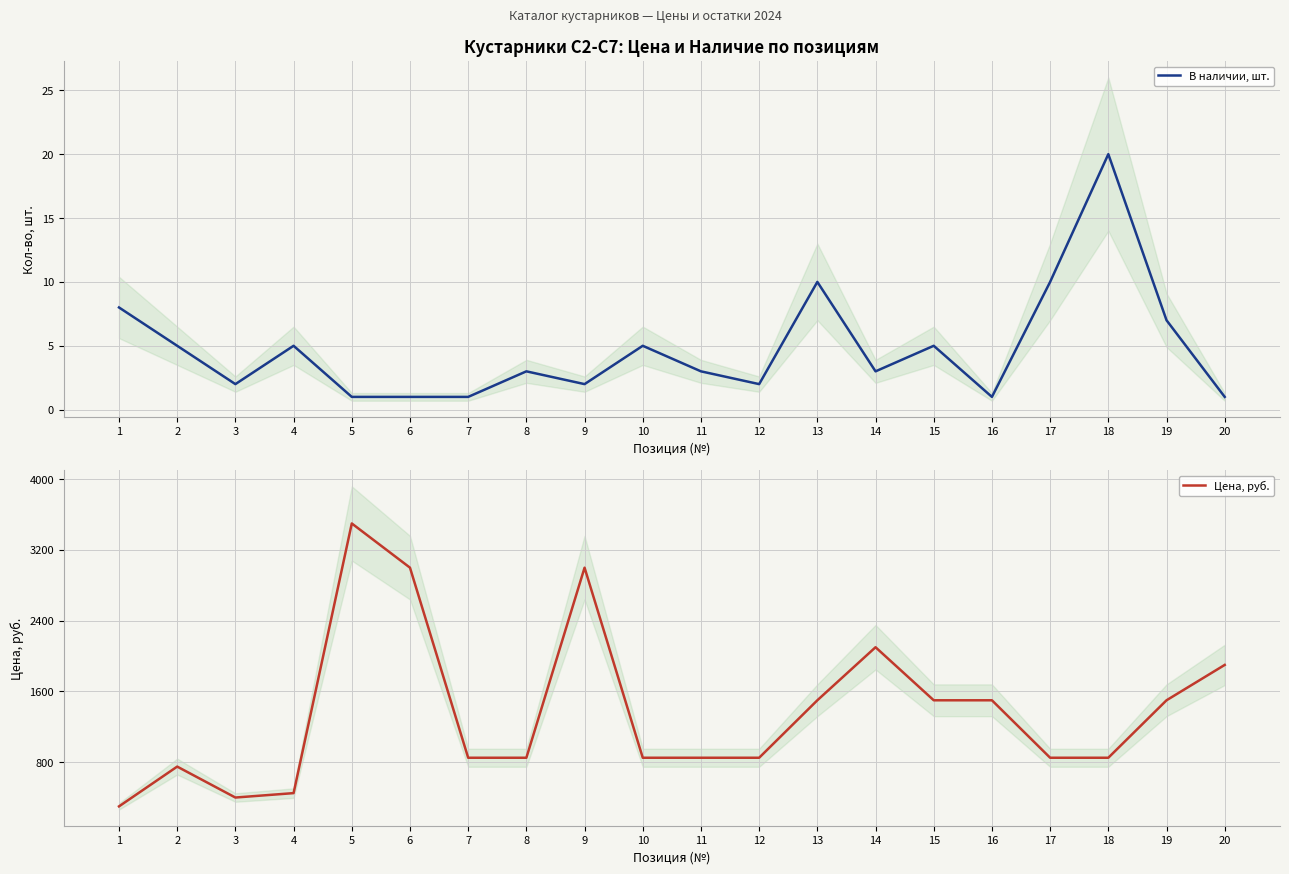

At how many categories does at least one series exceed 2623?

3